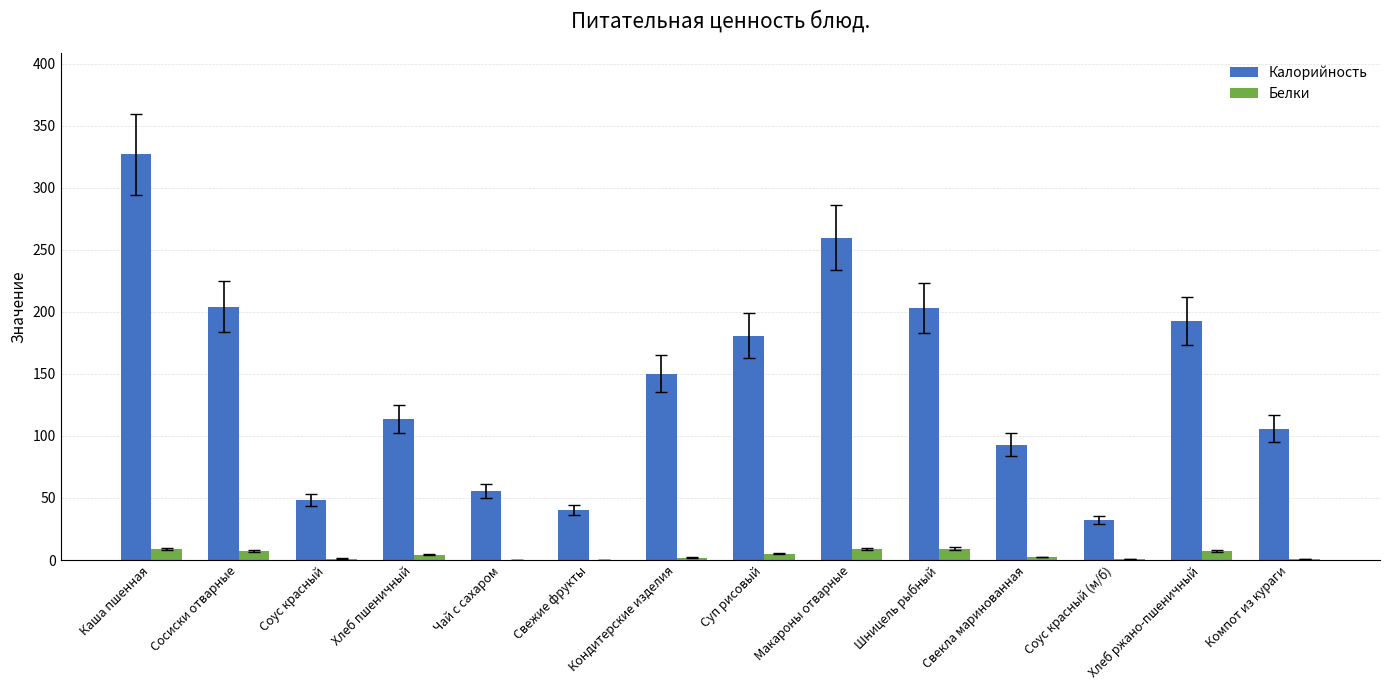

How many values in the Калорийность series exceed 150?

7